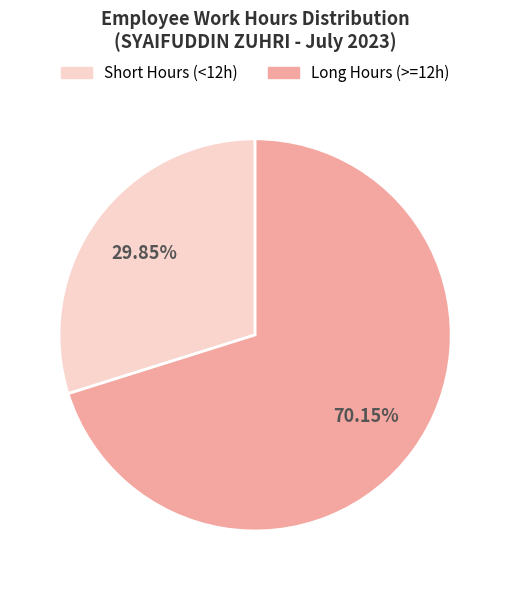

How many slices are in this pie chart?

2